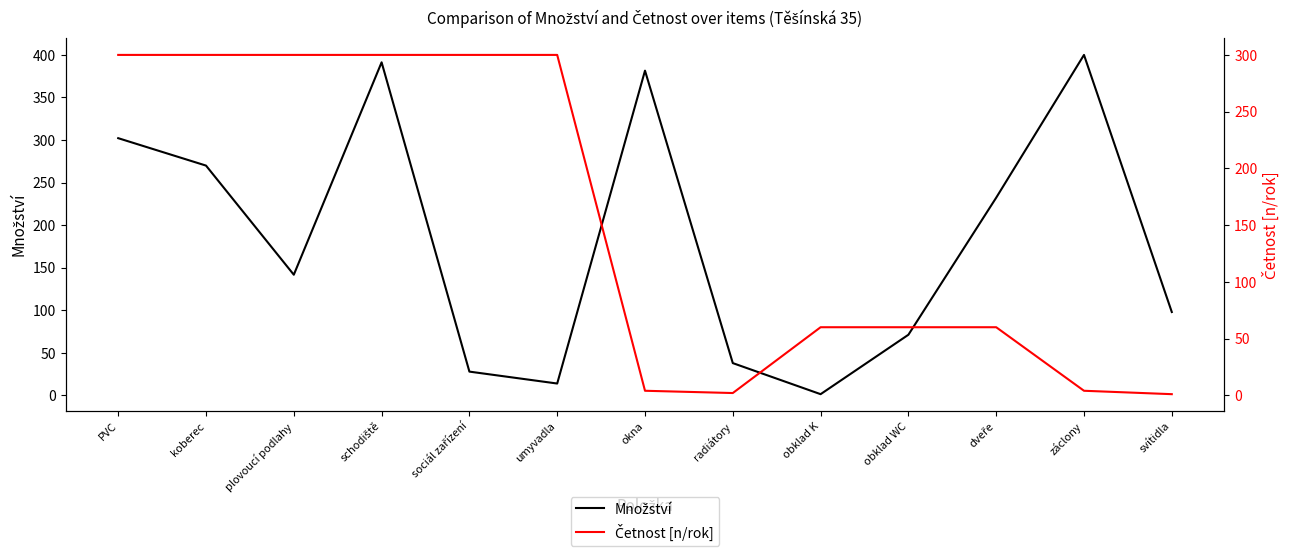

Which series ends up on top after the final intersection of Množství and Četnost [n/rok]?

Množství